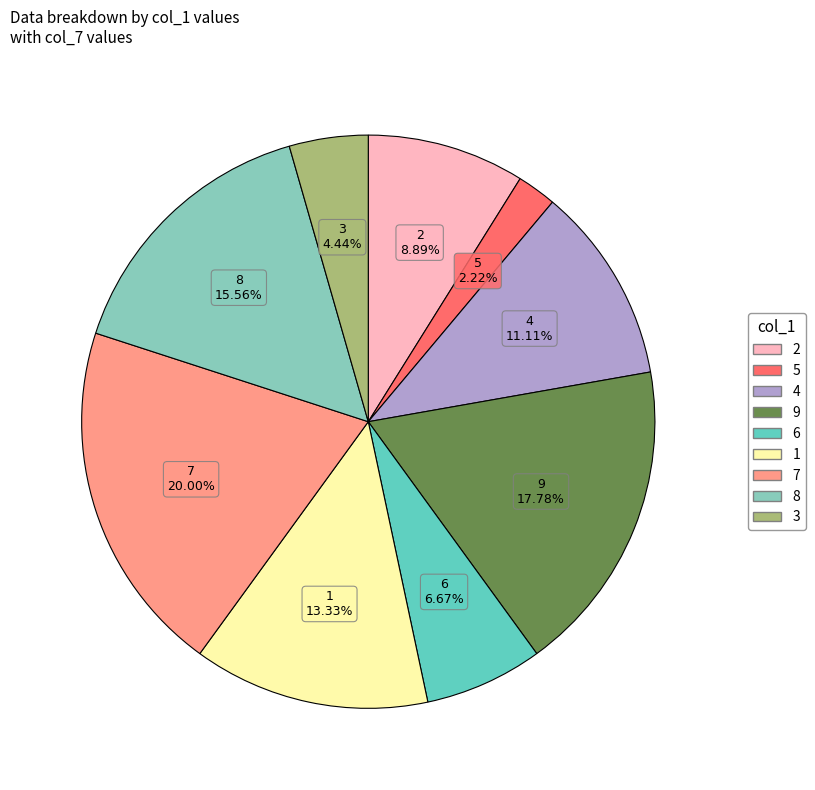

What is the ratio of the value at 7 to the value at 6?

3.0